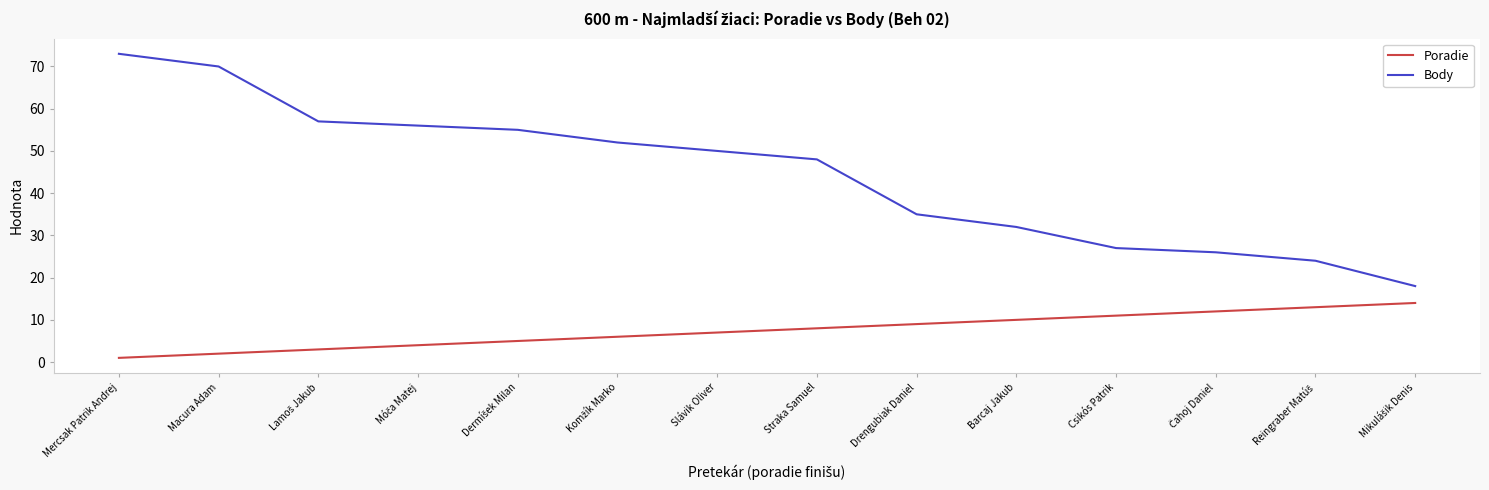

What position from the right is Macura Adam?

13